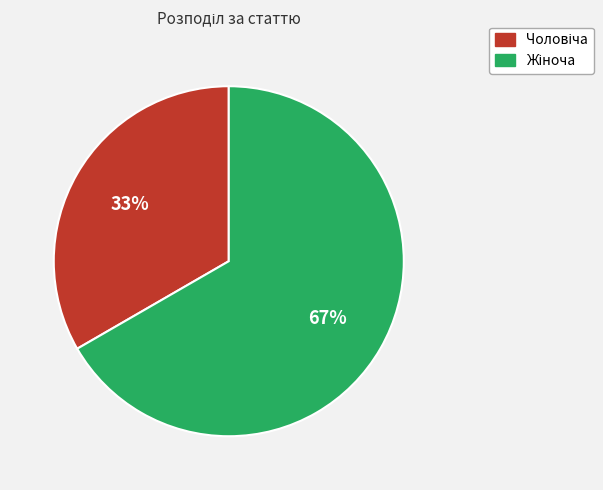

To the nearest percent, what is the average slice percentage?

50%